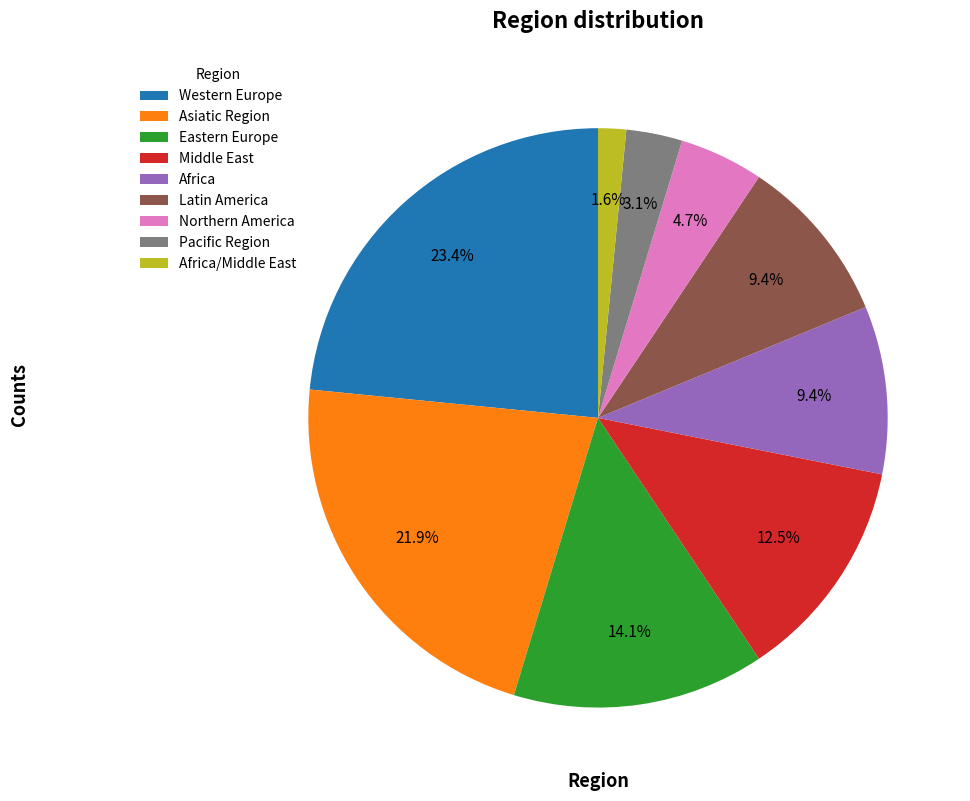

Do Middle East and Northern America together represent more than half of the pie?

No